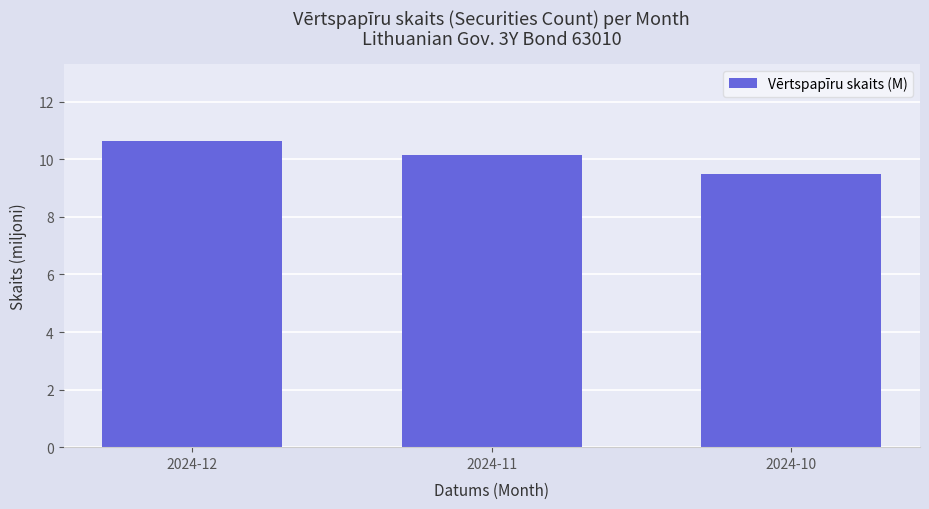

Reading right to left, transcribe all the data shown in this chart.

9.5	10.2	10.7